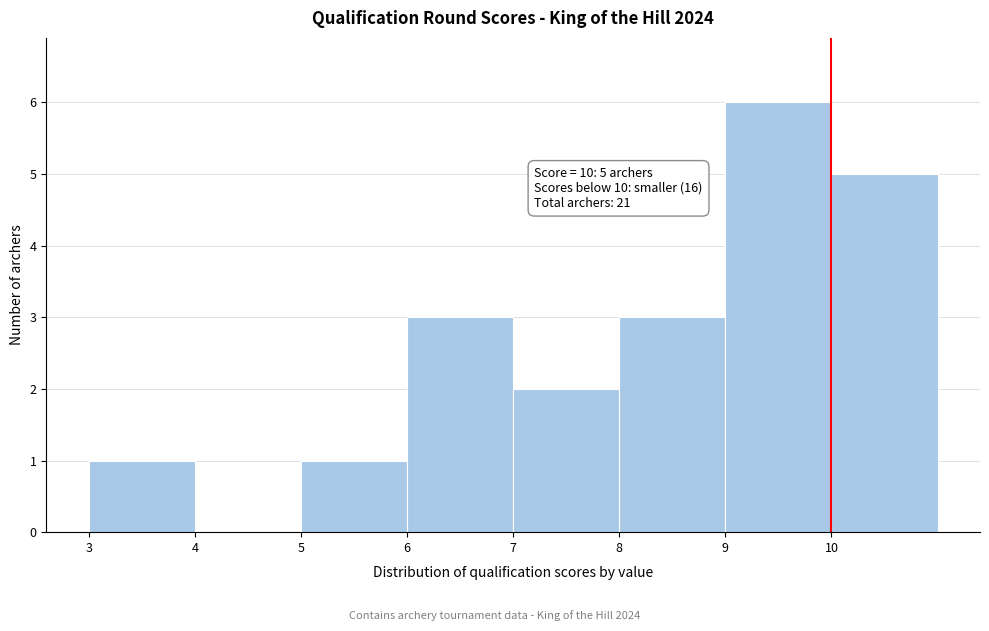

Which range on the x-axis has the tallest bar?

9 to 10